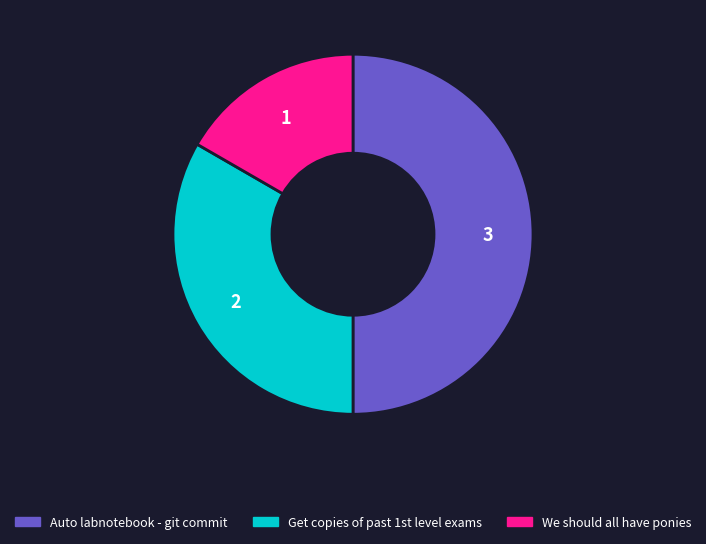

Is the sum of We should all have ponies and Auto labnotebook - git commit greater than half?

Yes